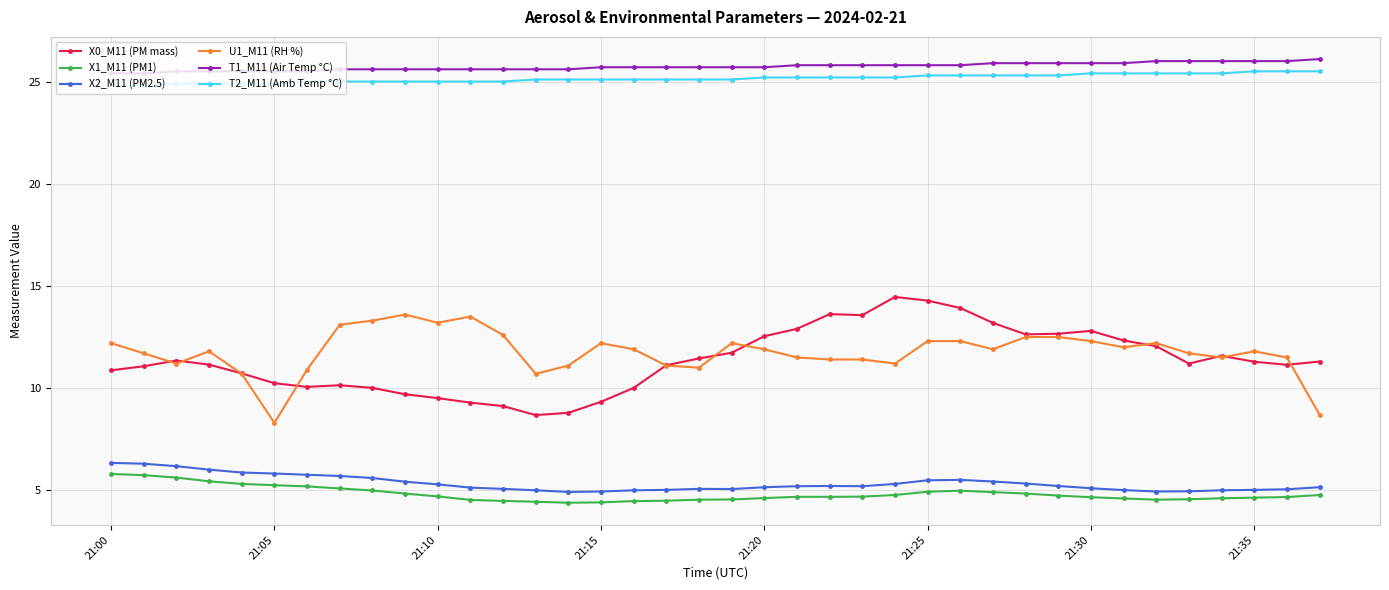

How many lines are shown in the chart?

6